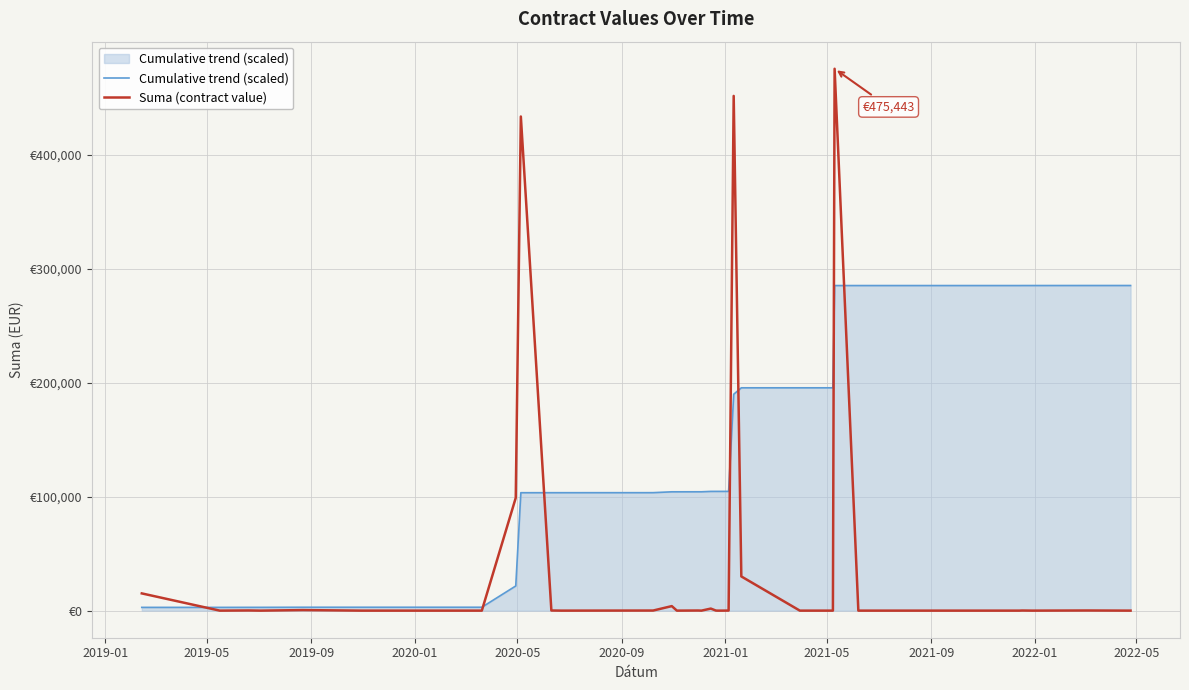

Which series has the largest total across all categories?

Cumulative trend (scaled)